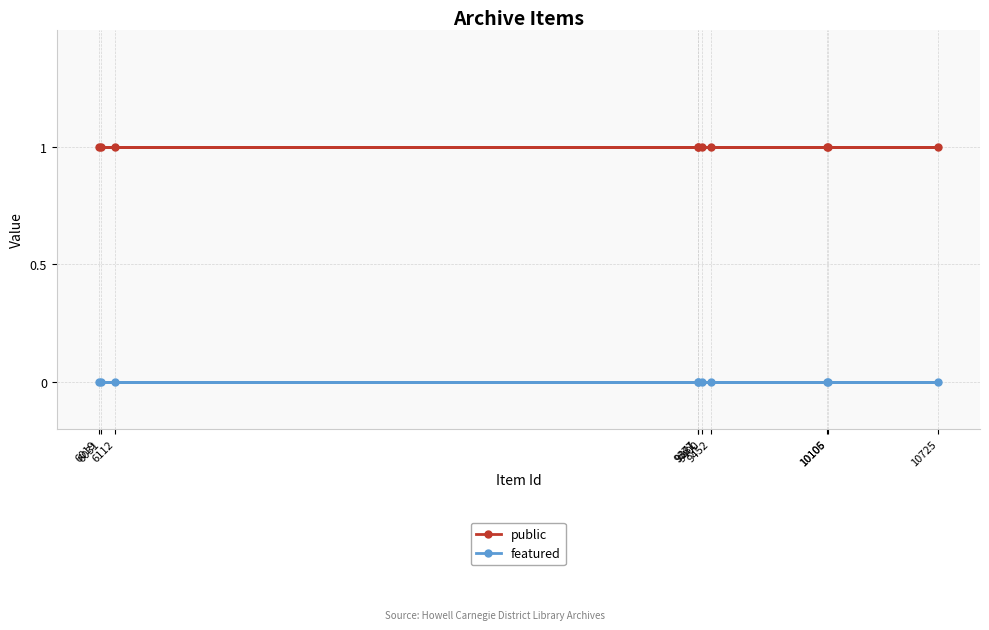

What is the label of the 9th point from the left?

10725